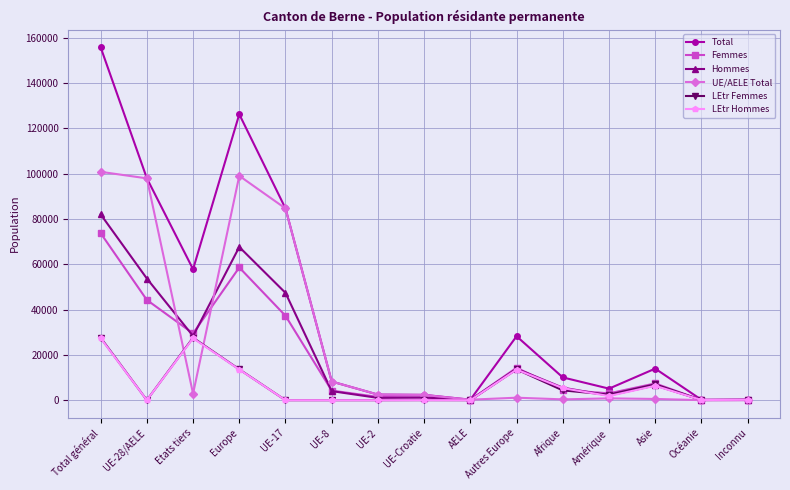

True or false: Hommes has a value of 5532 at Afrique.

True